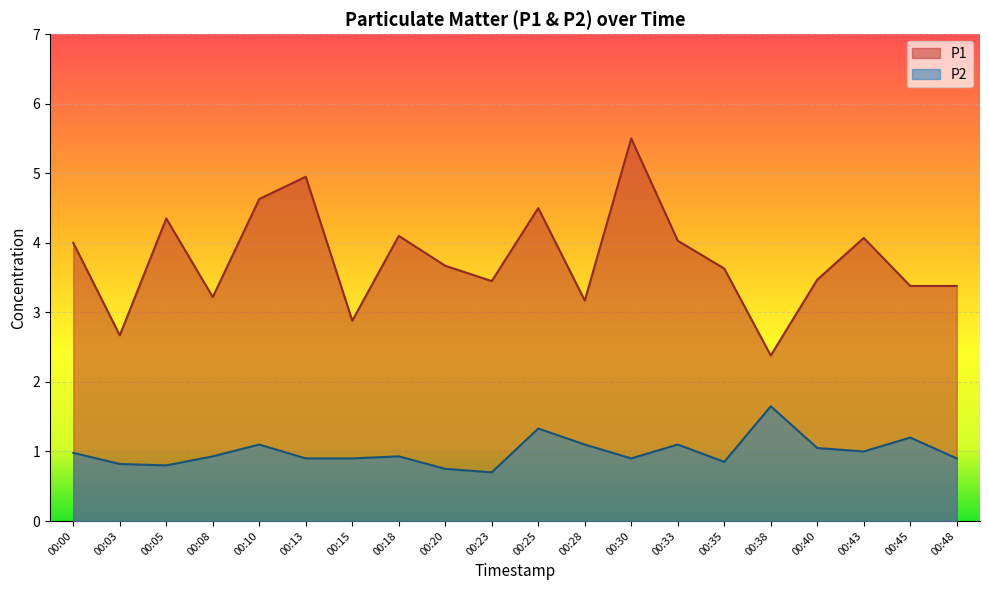

Is it true that P2 equals 0.9 at 00:13?

True